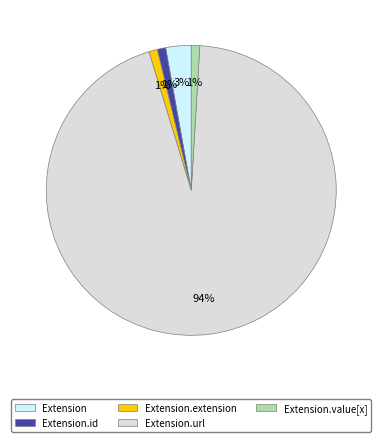

How many segments does this pie chart have?

5